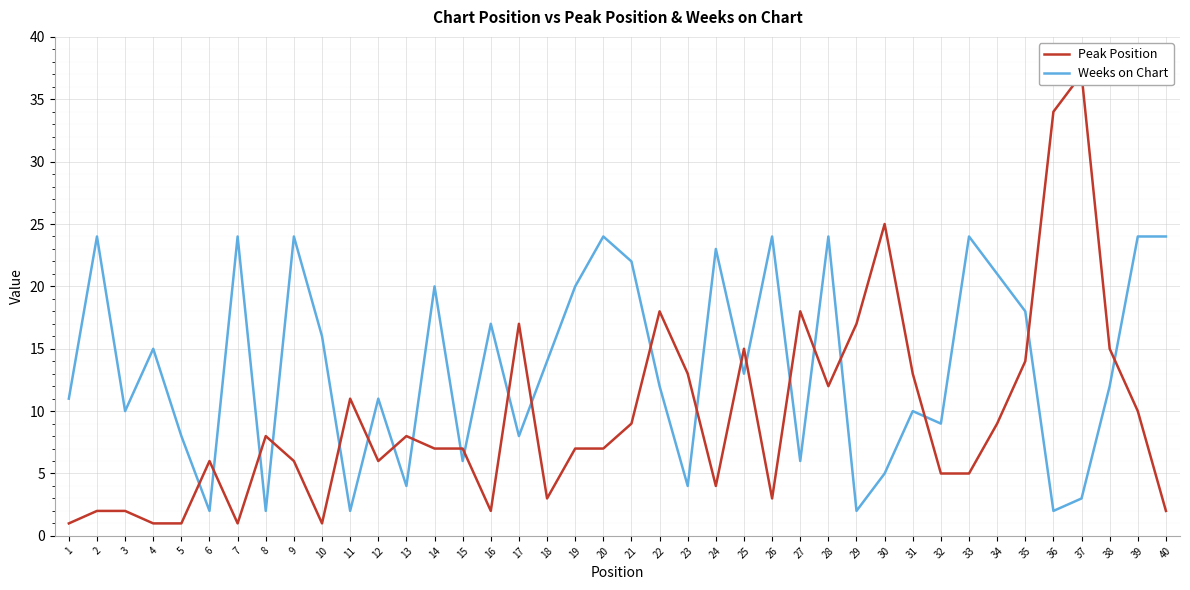

What is the difference between the maximum and minimum values in the Weeks on Chart series?

22